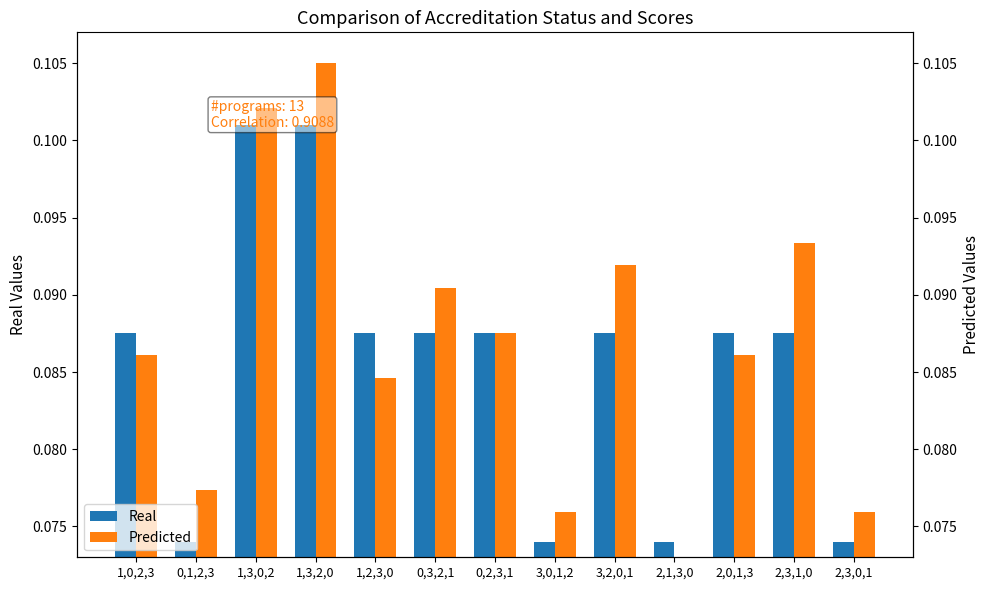

Which category has the lowest value across all series?

2,1,3,0